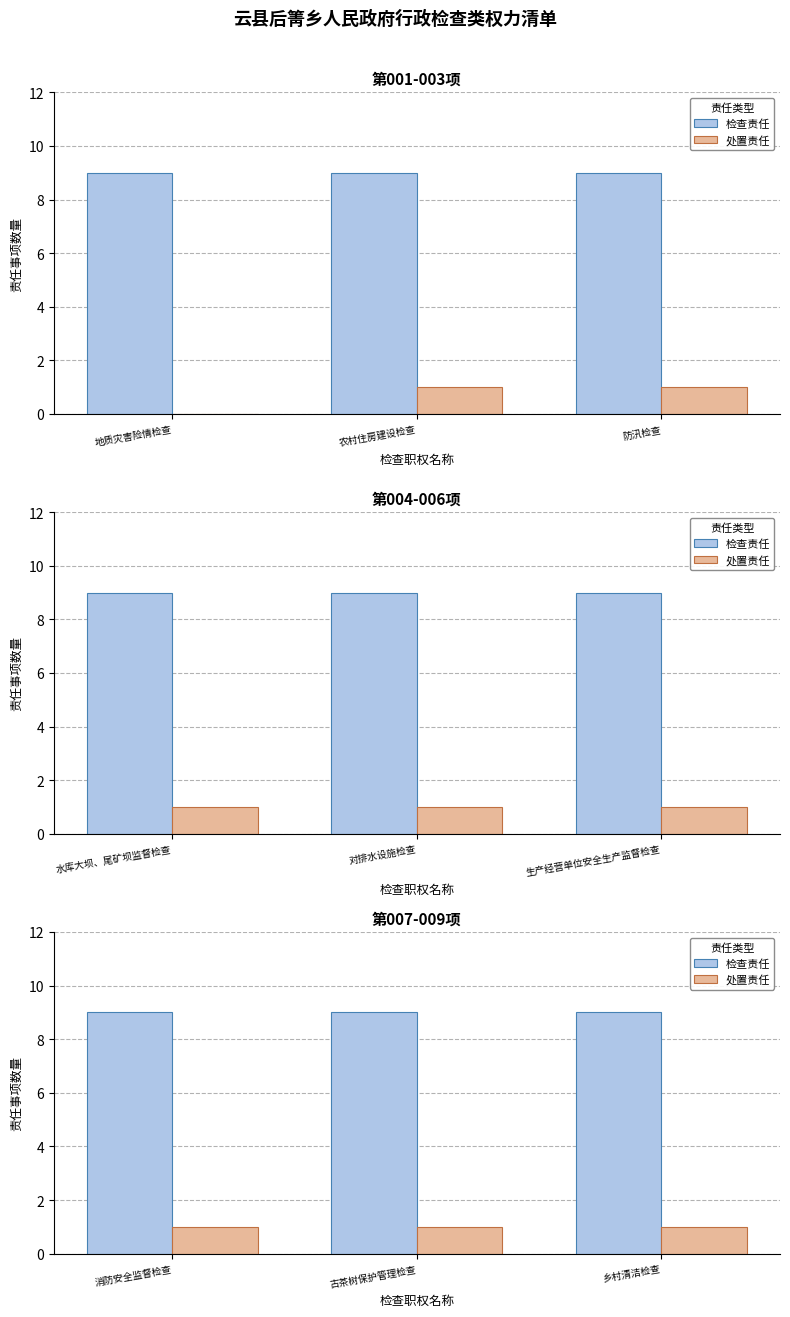

At which label does 检查责任 reach its minimum?

消防安全监督检查